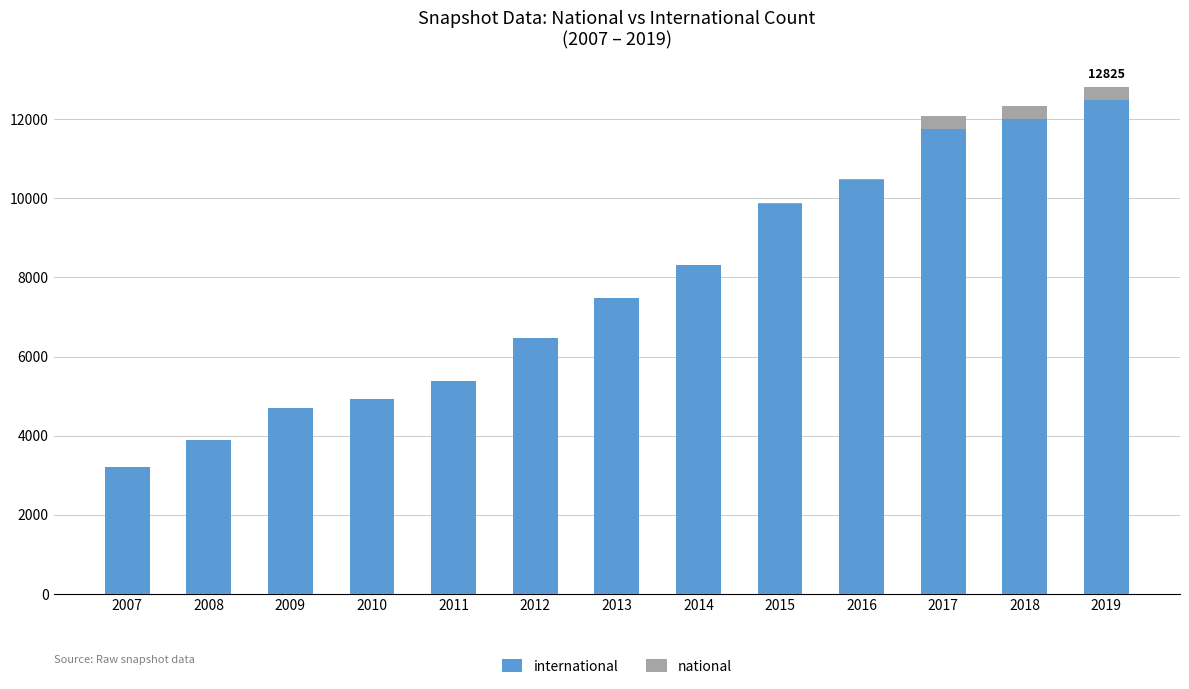

What is the average value of the international series?

7764